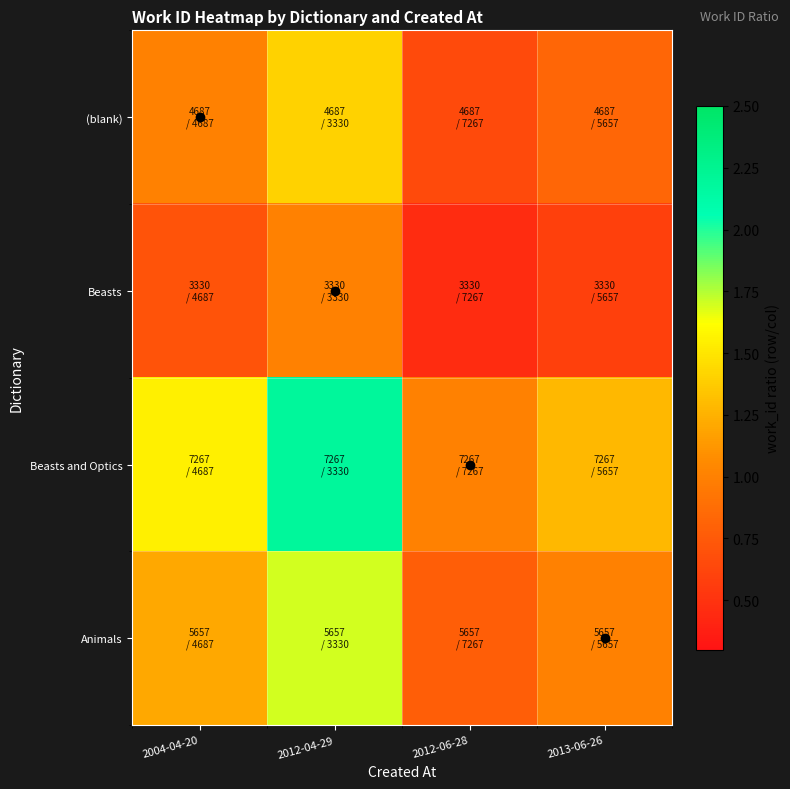

What is the greatest value displayed?

2.2